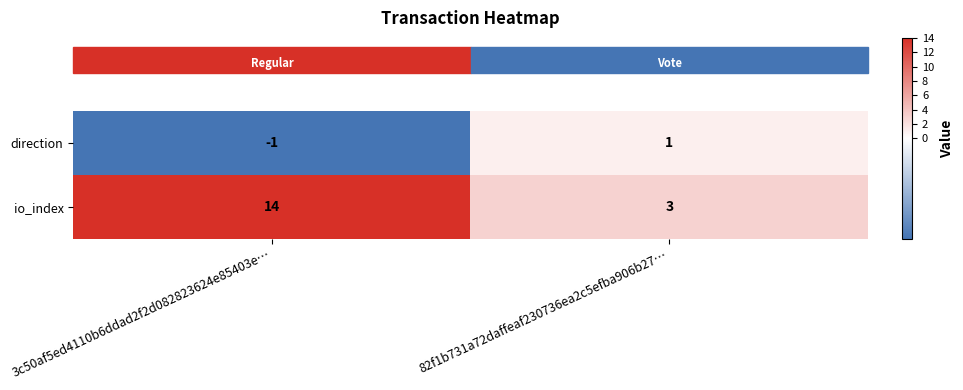

What is the sum of all io_index values?

17